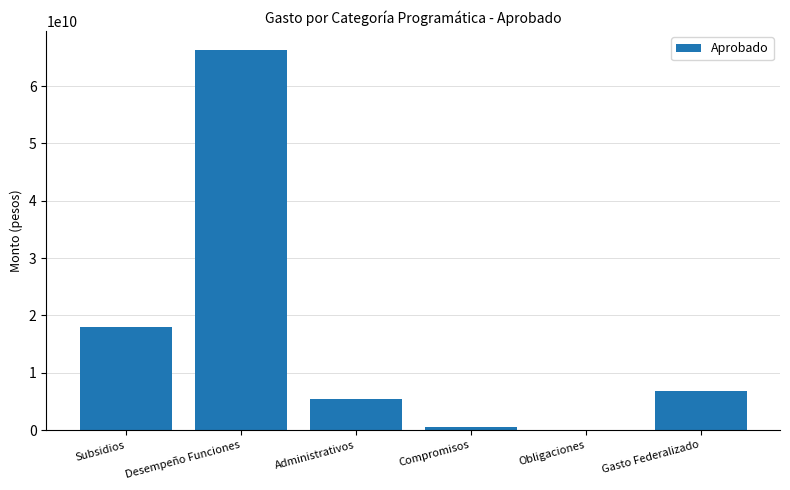

What is the difference between the values at Gasto Federalizado and Obligaciones?

6834670229.0